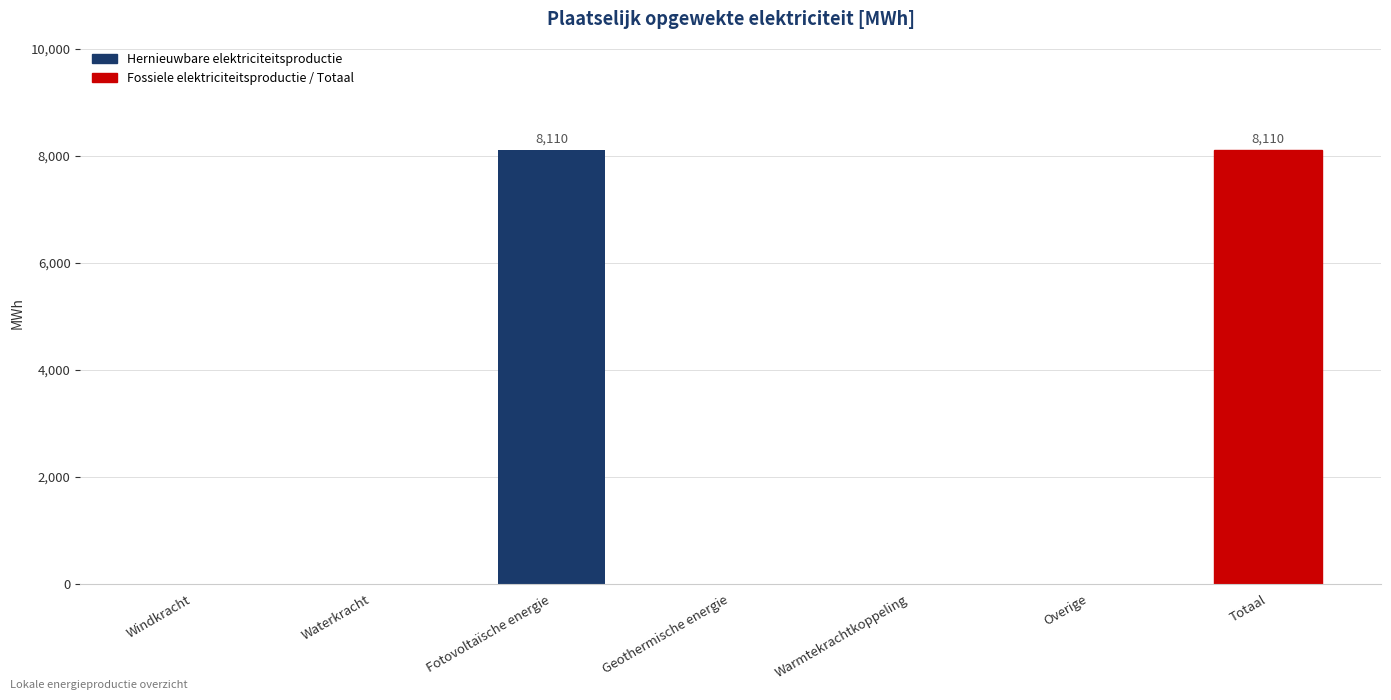

Are the bars grouped side by side (vs. stacked)?

No